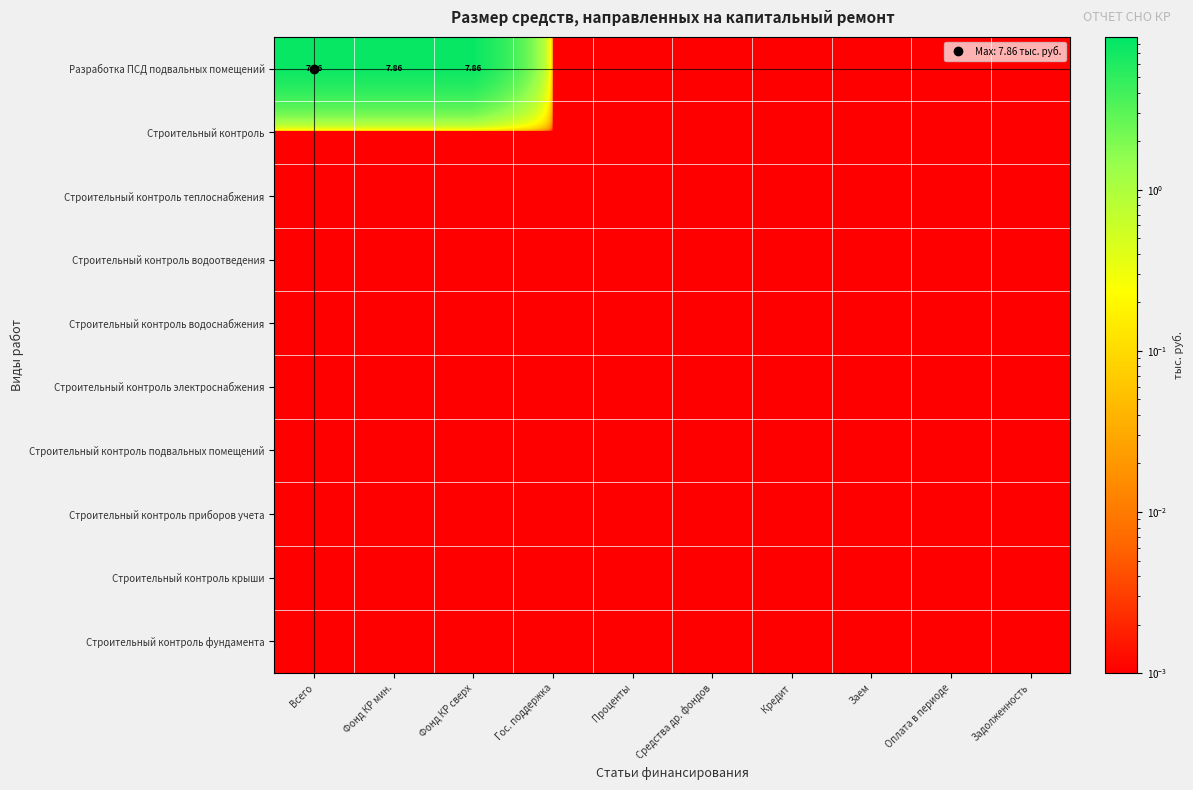

At Средства др. фондов, list the series in order from smallest to largest.

Разработка ПСД подвальных помещений, Строительный контроль, Строительный контроль теплоснабжения, Строительный контроль водоотведения, Строительный контроль водоснабжения, Строительный контроль электроснабжения, Строительный контроль подвальных помещений, Строительный контроль приборов учета, Строительный контроль крыши, Строительный контроль фундамента